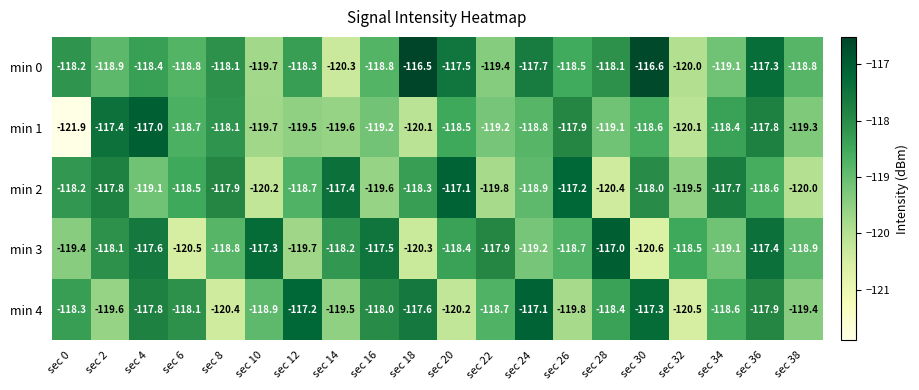

True or false: min 3 has a value of -157.5 at sec 10.

False